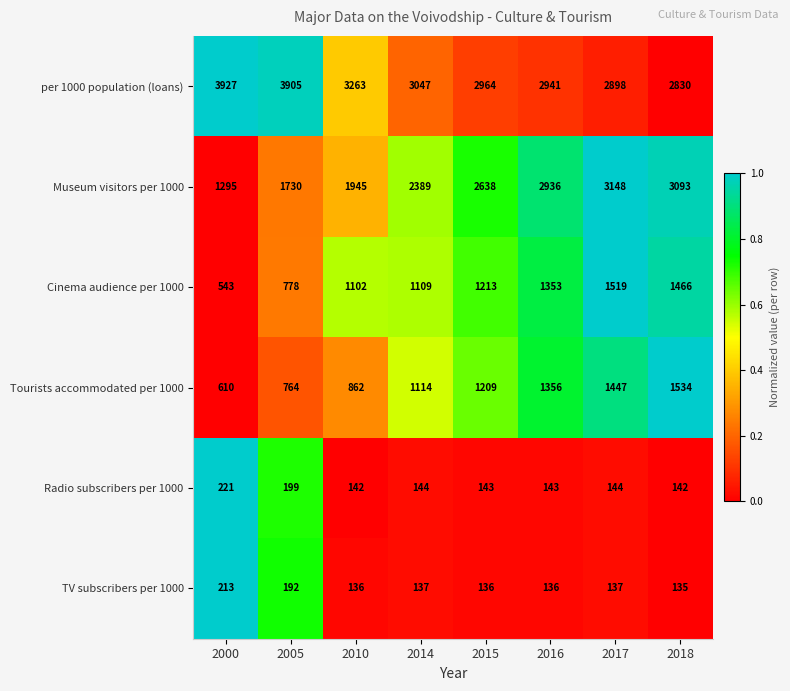

What is the sum of the Tourists accommodated per 1000 values at 2005 and 2010?

1626